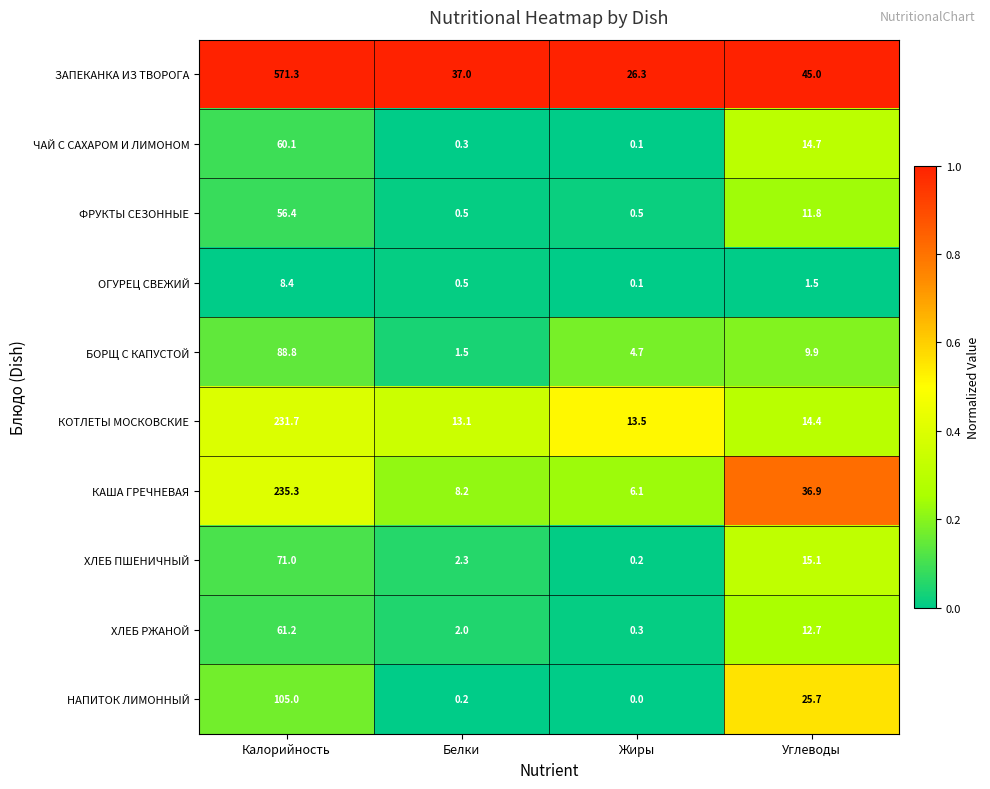

At which label does ФРУКТЫ СЕЗОННЫЕ first exceed 11?

Калорийность